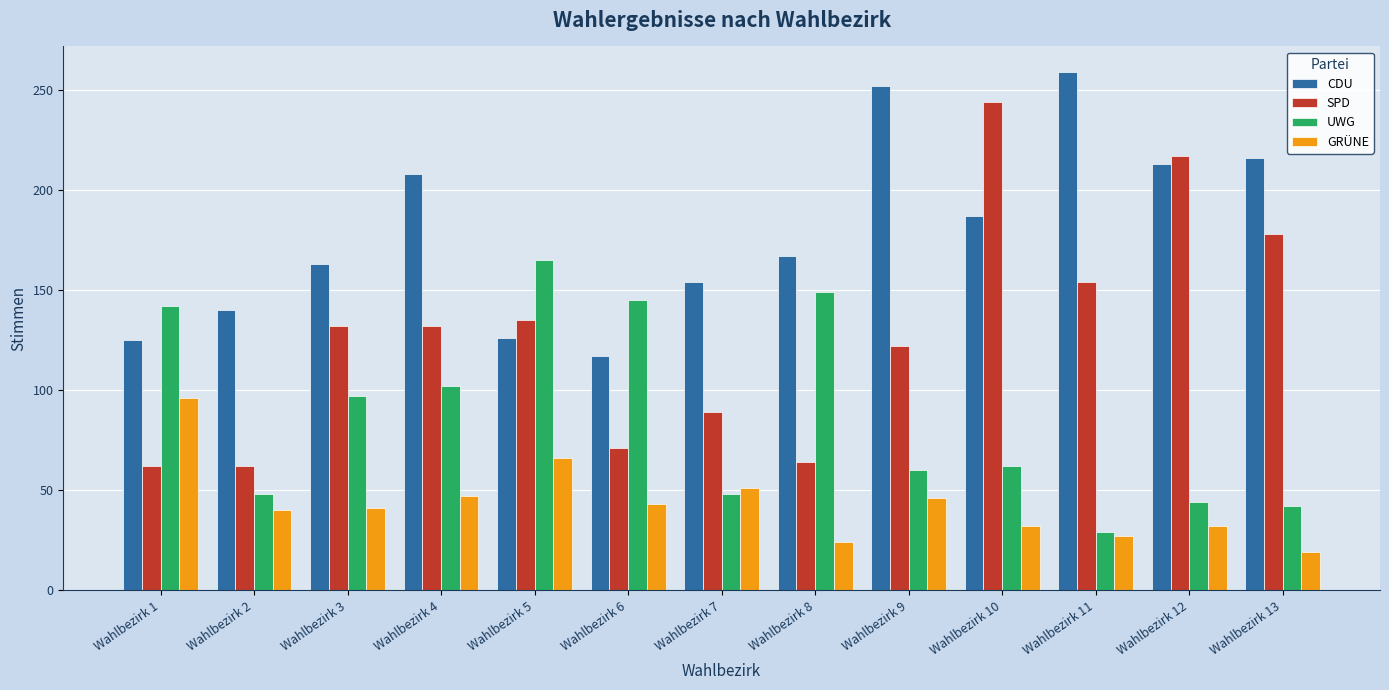

The value of UWG at Wahlbezirk 3 is 34. True or false?

False